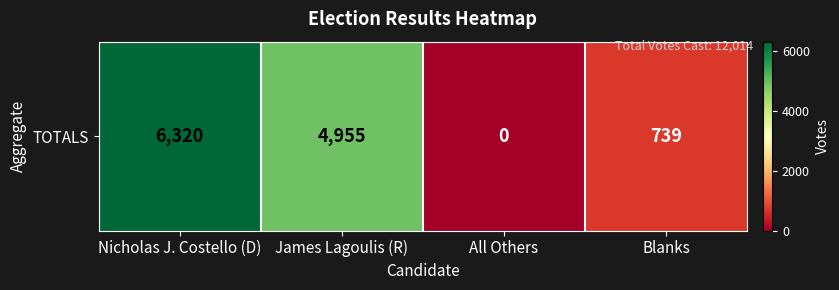

Rank the categories by value from lowest to highest.

All Others, Blanks, James Lagoulis (R), Nicholas J. Costello (D)